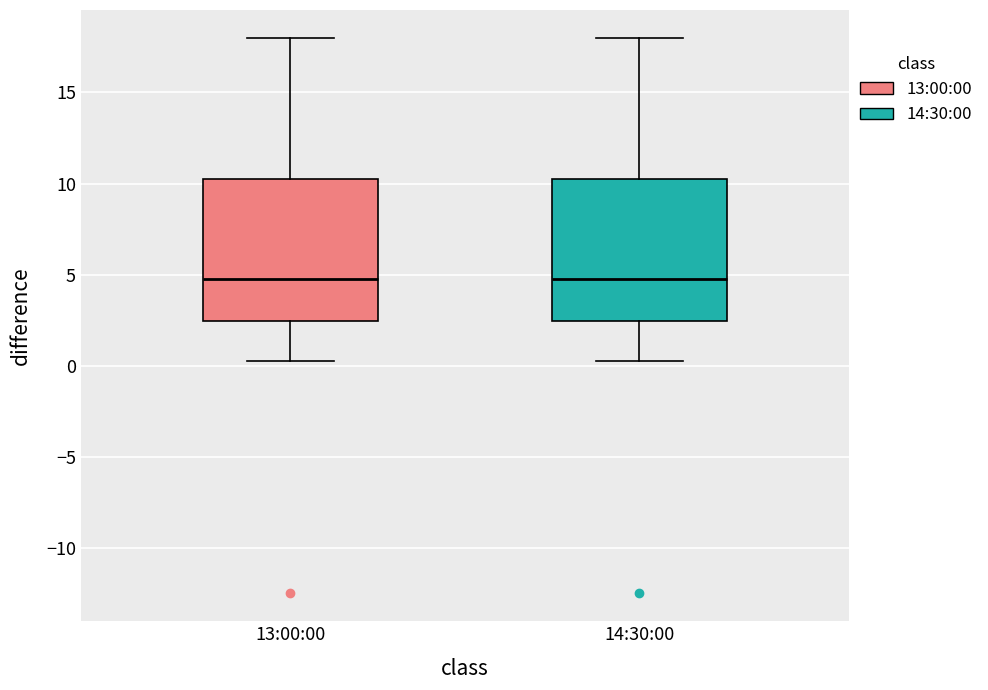

Where does the upper whisker of the box for 13:00:00 end on the y-axis? The values are not printed on the chart, so give them approximately, as read against the axis.

18.0